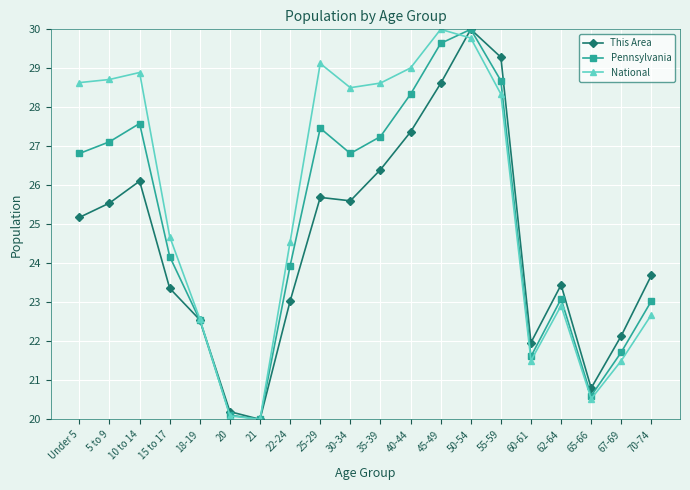

What is the smallest value displayed?

20.0